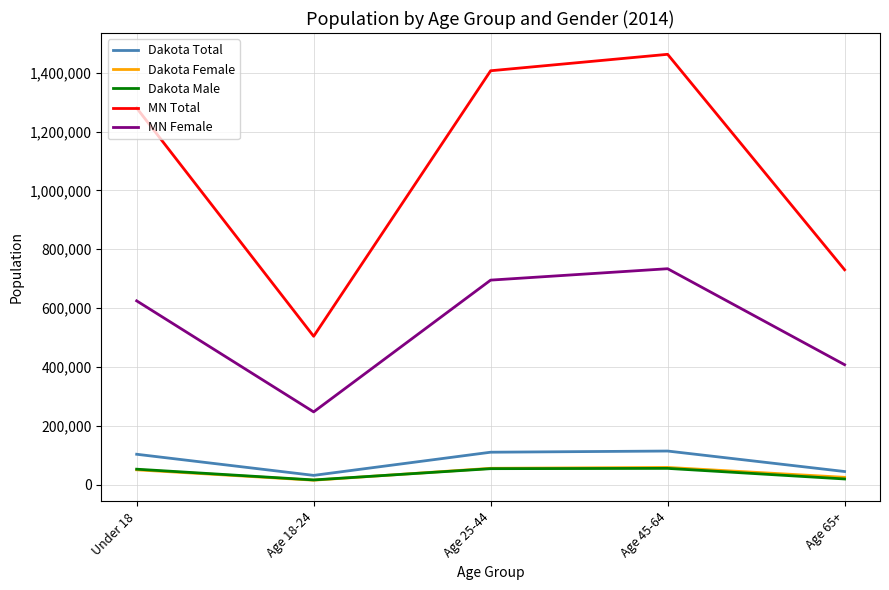

Does the chart have visible grid lines?

Yes